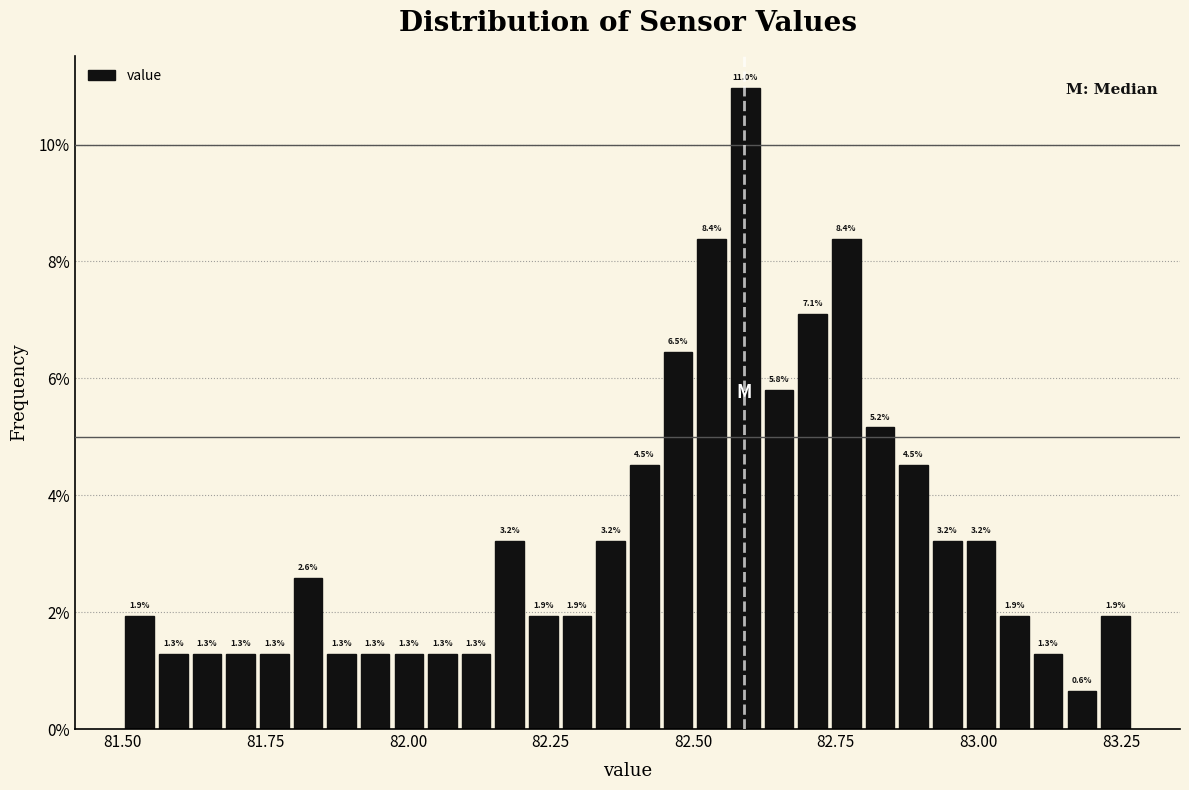

Around what value on the x-axis is the tallest bar? Give the approximate position of its centre, as read against the axis.

82.60